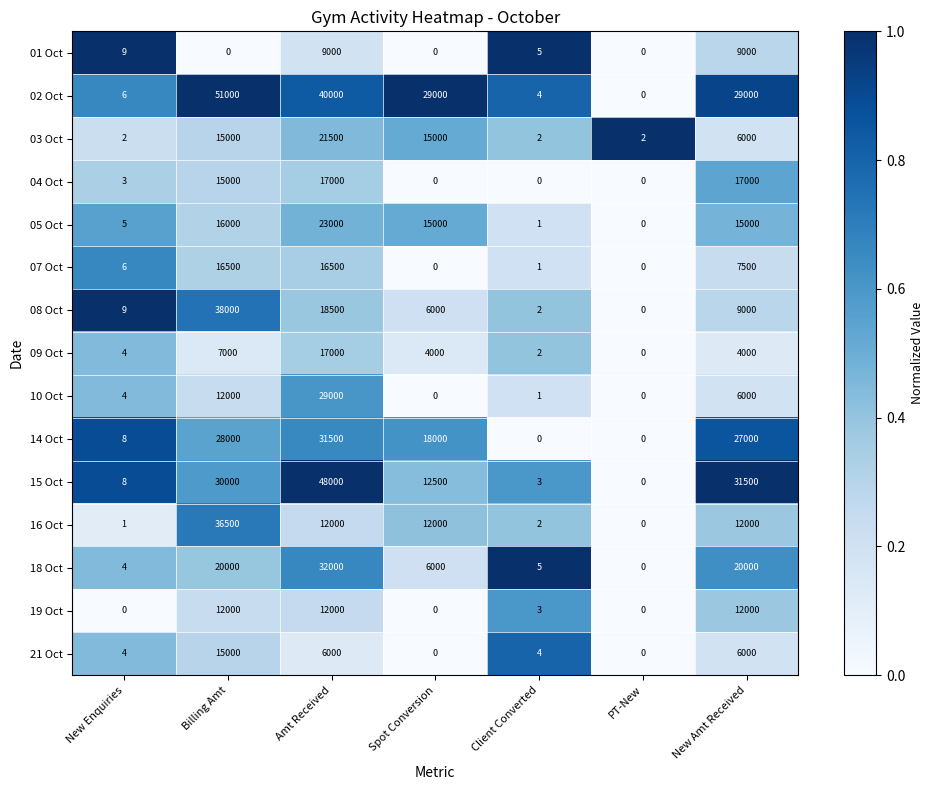

Where is 07 Oct nearest to the value 8250?

New Amt Received